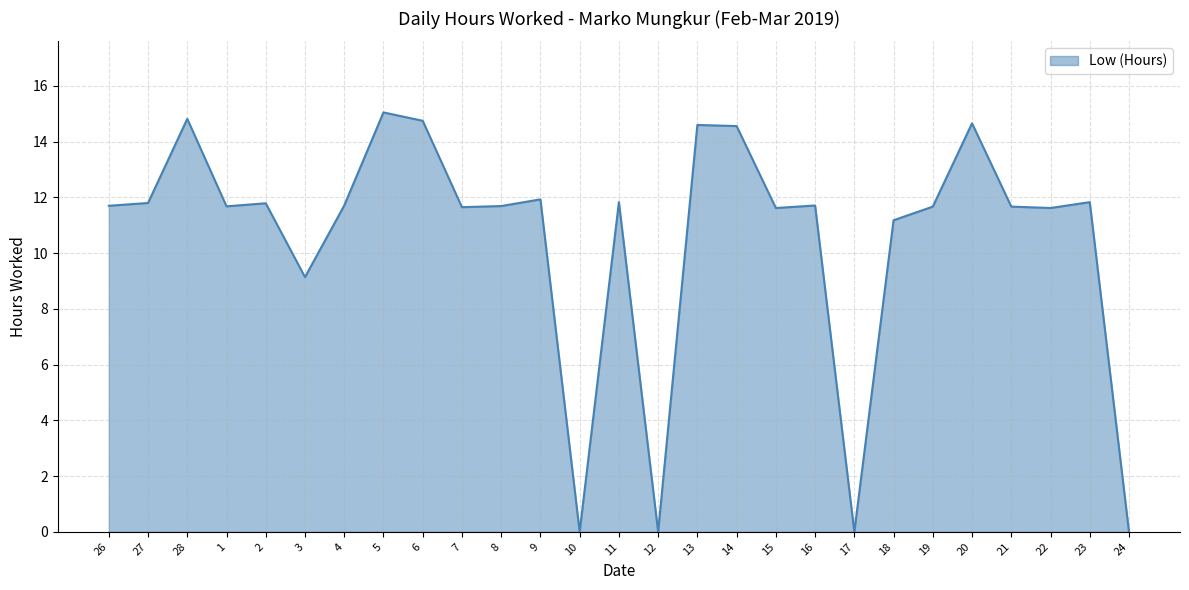

What is the difference between the values at 24 and 11?

11.8